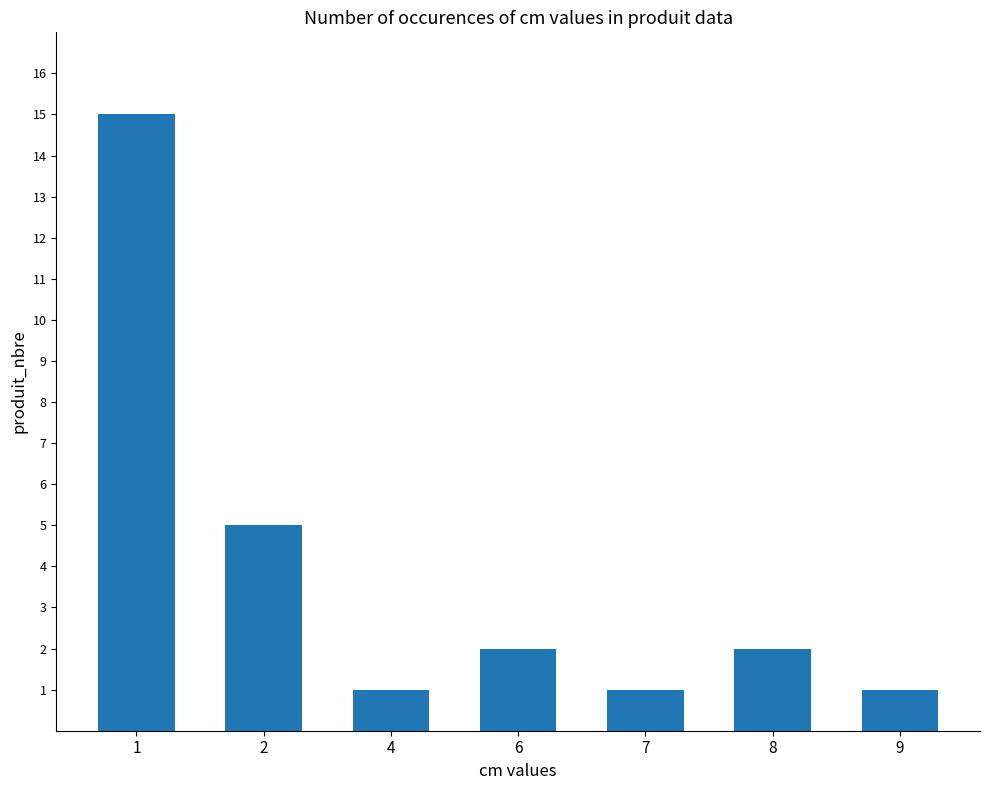

What is the difference between the maximum and minimum values?

14